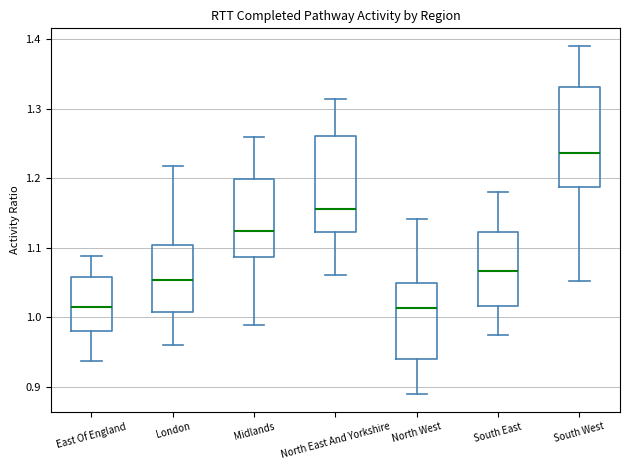

Reading left to right, read every box against the y-axis: the position of its median line, the range the box covers, and the ends of its whiskers. The values are not printed on the chart, so give them approximately, as read against the axis.

East Of England: median 1.02, box 0.98 to 1.06, whiskers 0.94 to 1.09
London: median 1.05, box 1.01 to 1.10, whiskers 0.96 to 1.22
Midlands: median 1.12, box 1.09 to 1.20, whiskers 0.99 to 1.26
North East And Yorkshire: median 1.16, box 1.12 to 1.26, whiskers 1.06 to 1.31
North West: median 1.01, box 0.94 to 1.05, whiskers 0.89 to 1.14
South East: median 1.07, box 1.02 to 1.12, whiskers 0.97 to 1.18
South West: median 1.24, box 1.19 to 1.33, whiskers 1.05 to 1.39